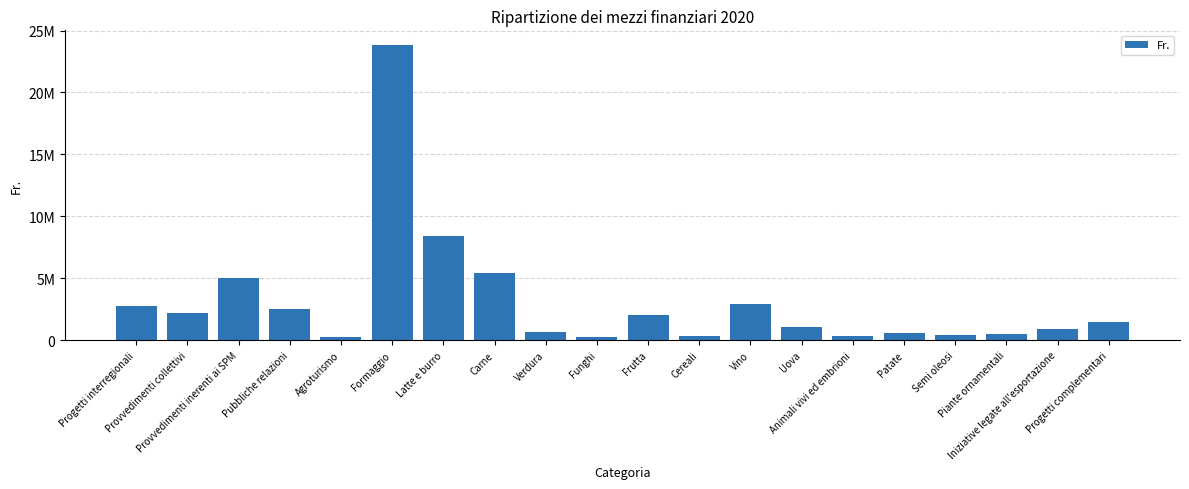

Between Progetti complementari and Animali vivi ed embrioni, which is larger?

Progetti complementari